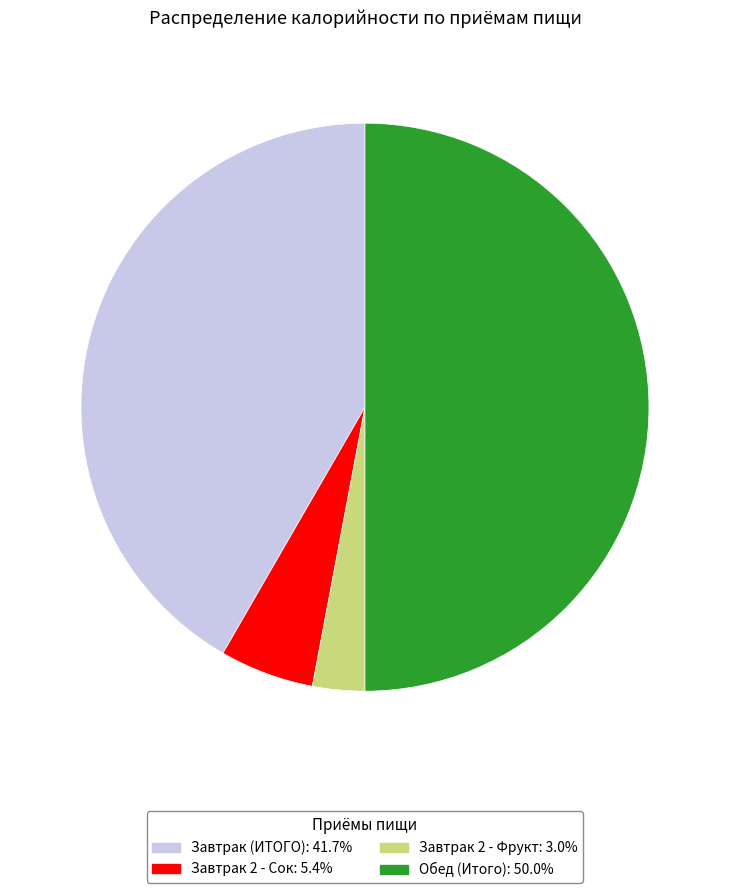

Which category has the biggest portion of the pie?

Обед (Итого)